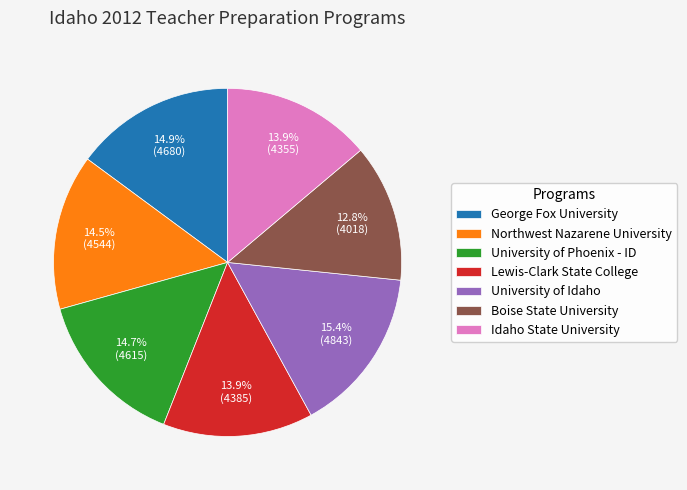

Combined, do Idaho State University and University of Phoenix - ID account for over 50%?

No